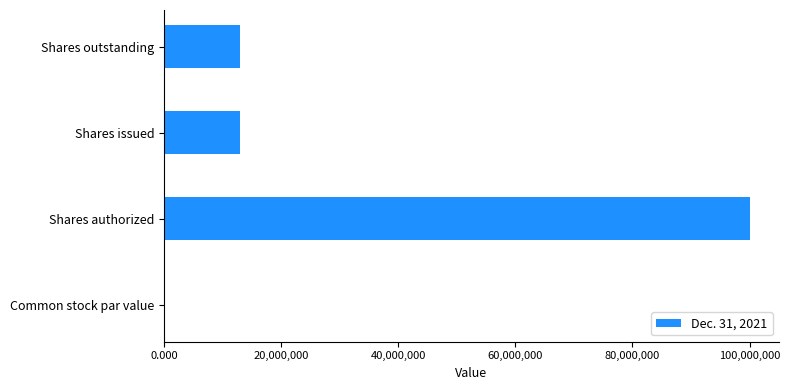

Are the bars horizontal?

Yes